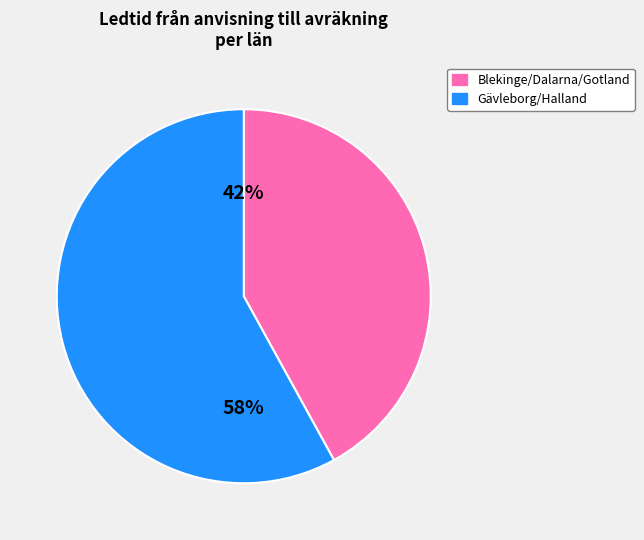

To the nearest percent, what is the average slice percentage?

50%